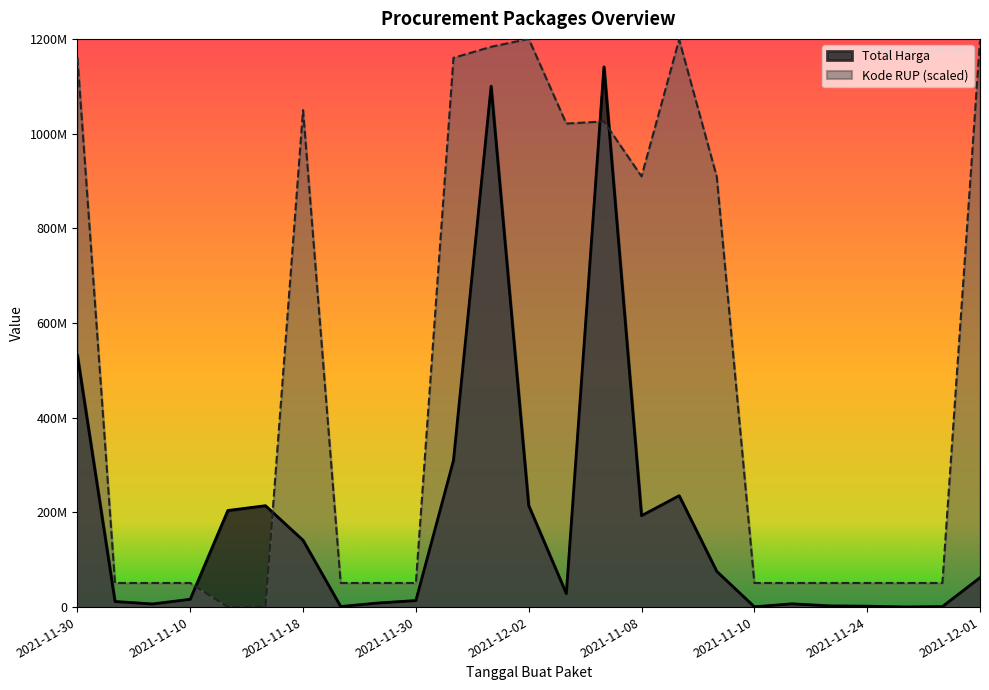

List the series in order of their peak value, lowest first.

Total Harga, Kode RUP (scaled)